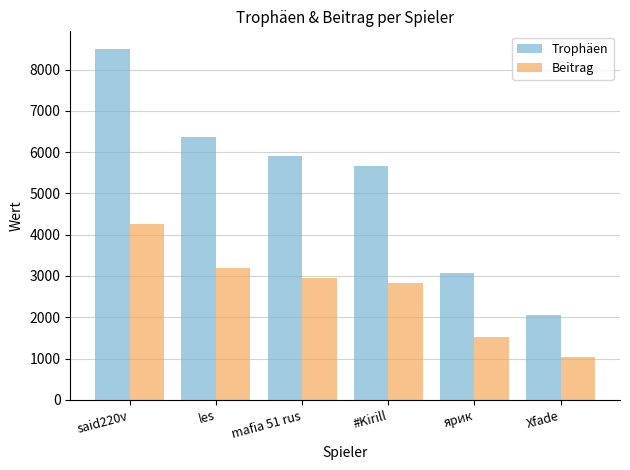

Reading left to right, what are all the values shown in this chart?

Trophäen: said220v=8501	les=6375	mafia 51 rus=5912	#Kirill=5657	ярик=3064	Xfade=2060
Beitrag: said220v=4250	les=3187	mafia 51 rus=2956	#Kirill=2828	ярик=1532	Xfade=1030